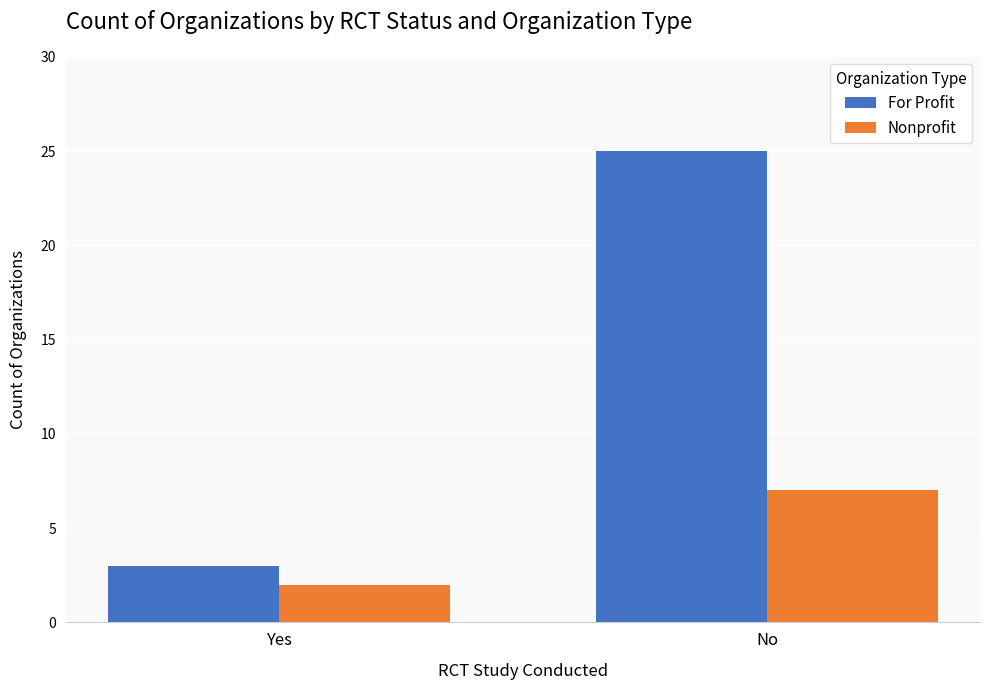

What is the sum of the For Profit values at No and Yes?

28